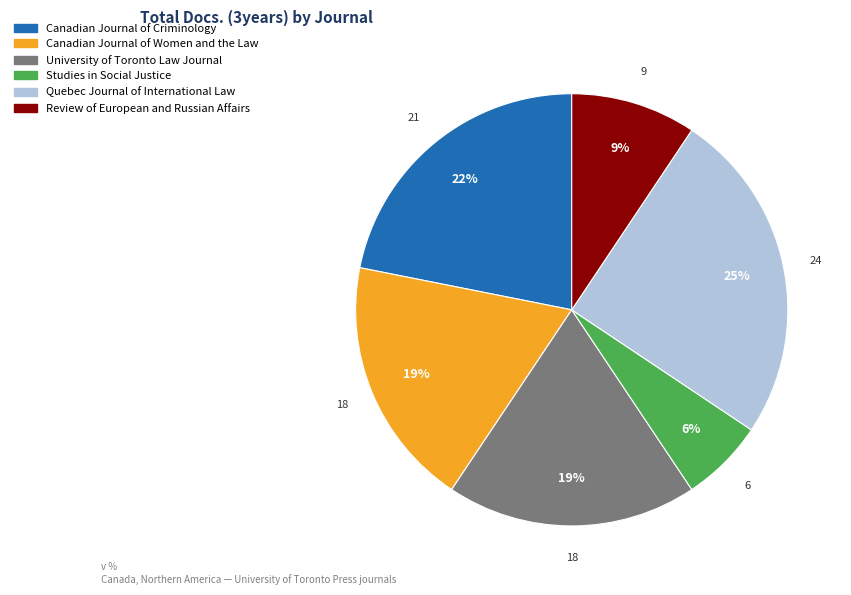

To the nearest percent, what is the difference between the Quebec Journal of International Law and Review of European and Russian Affairs slice percentages?

16%